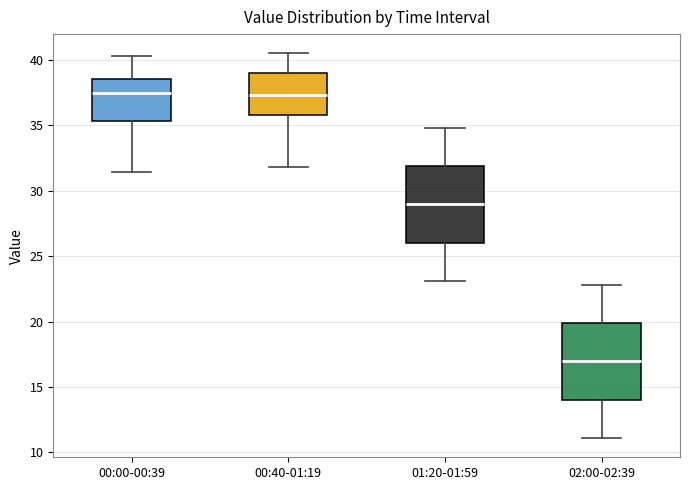

Reading left to right, transcribe this box plot: for each box, give where its median line is, the range the box spans, and where its two whiskers end, as read against the y-axis. The values are not printed on the chart, so give them approximately, as read against the axis.

00:00-00:39: median 37.5, box 35.5 to 38.5, whiskers 31.5 to 40.5
00:40-01:19: median 37.5, box 36.0 to 39.0, whiskers 32.0 to 40.5
01:20-01:59: median 29.0, box 26.0 to 32.0, whiskers 23.0 to 35.0
02:00-02:39: median 17.0, box 14.0 to 20.0, whiskers 11.0 to 23.0